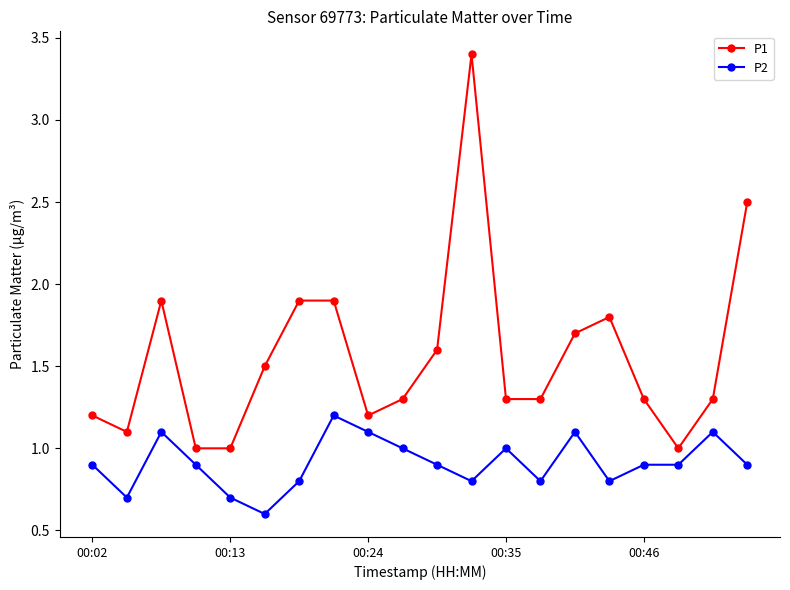

Is this an area chart (filled region under the line)?

No